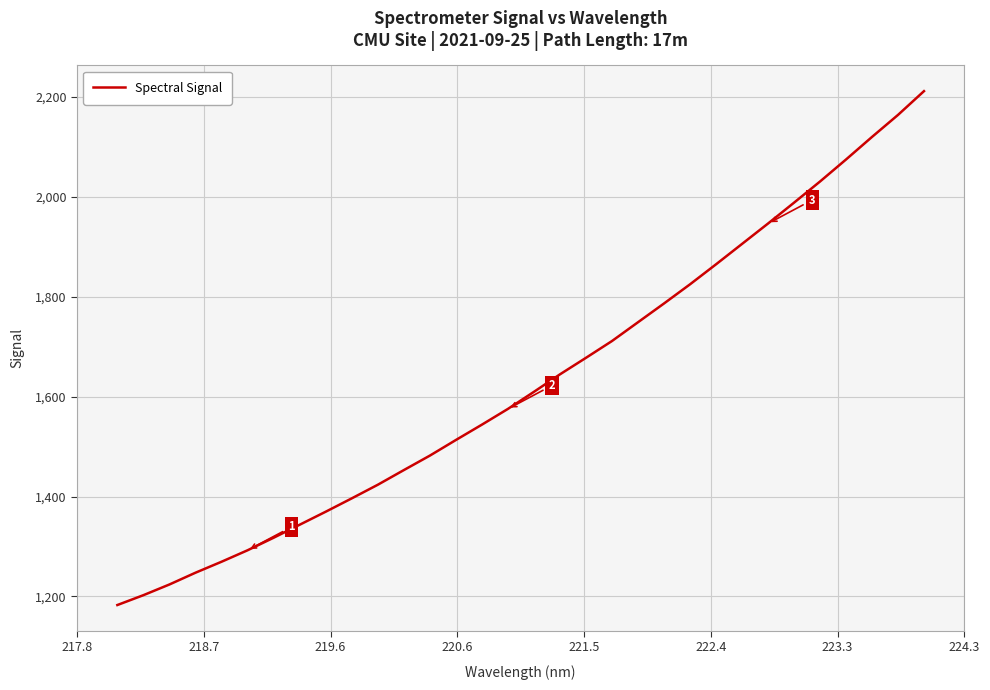

What is the minimum value shown in the chart?

1182.6